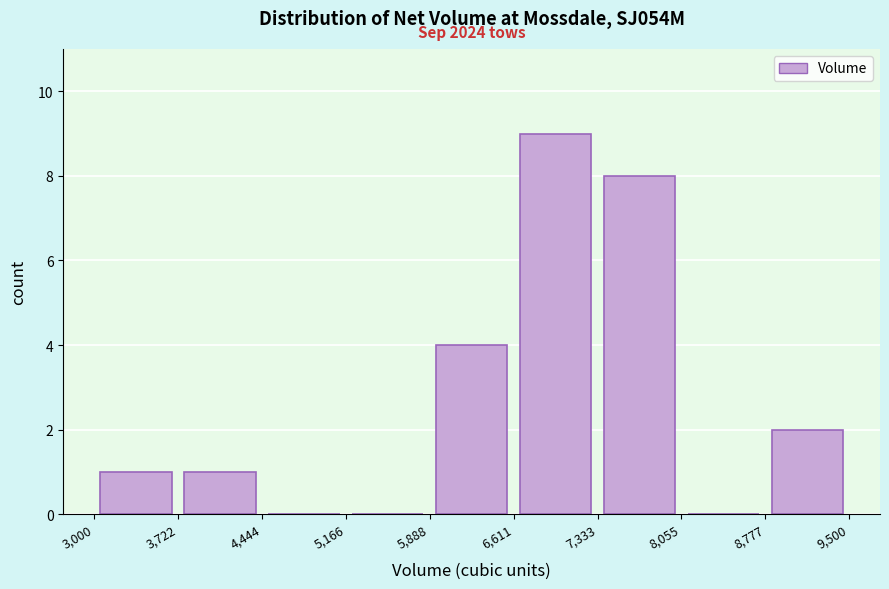

Which range on the x-axis has the tallest bar?

6,611 to 7,333